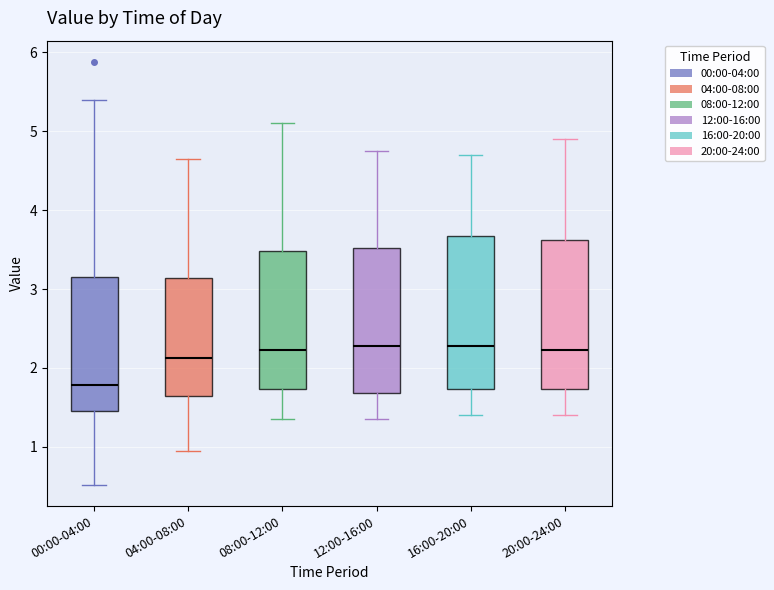

Reading left to right, read every box against the y-axis: the position of its median line, the range the box covers, and the ends of its whiskers. The values are not printed on the chart, so give them approximately, as read against the axis.

00:00-04:00: median 1.8, box 1.5 to 3.2, whiskers 0.5 to 5.4
04:00-08:00: median 2.1, box 1.7 to 3.1, whiskers 1.0 to 4.7
08:00-12:00: median 2.2, box 1.7 to 3.5, whiskers 1.4 to 5.1
12:00-16:00: median 2.3, box 1.7 to 3.5, whiskers 1.4 to 4.8
16:00-20:00: median 2.3, box 1.7 to 3.7, whiskers 1.4 to 4.7
20:00-24:00: median 2.2, box 1.7 to 3.6, whiskers 1.4 to 4.9